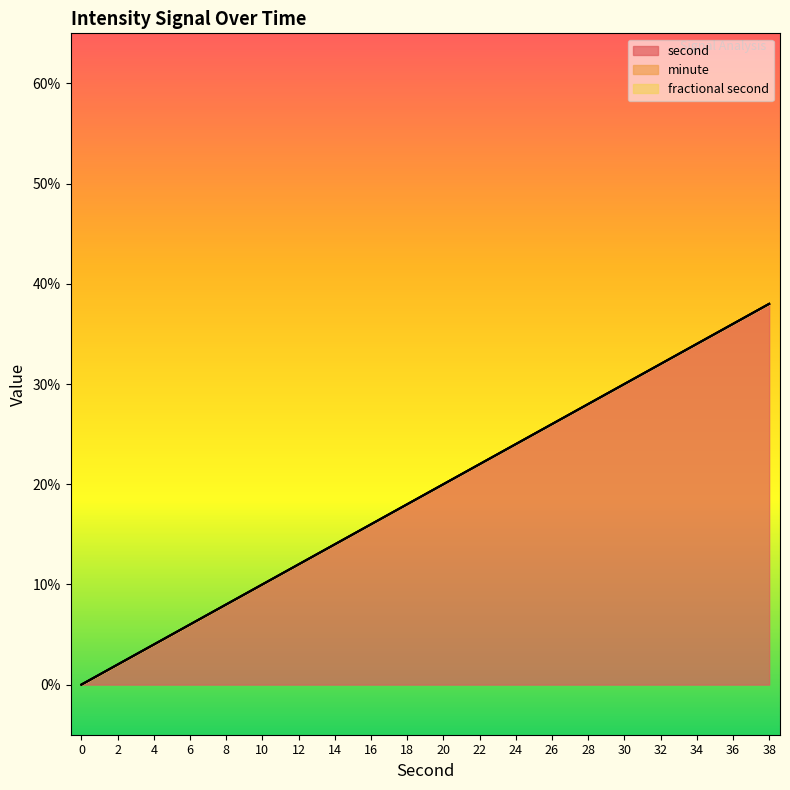

The value of second at 8 is 5. True or false?

False